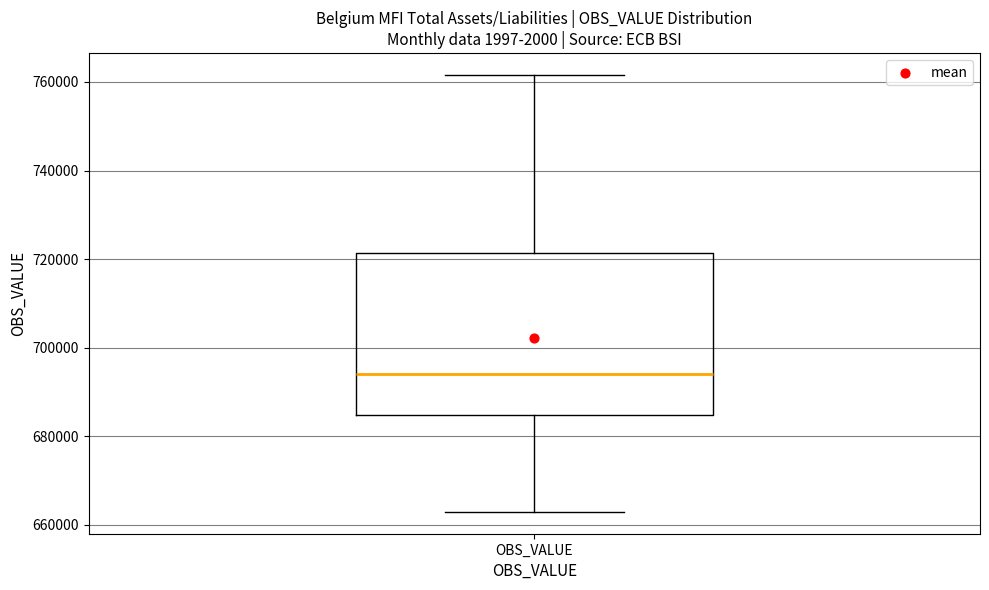

Read this box plot against the y-axis: the position of the median line, the range covered by the box, and the ends of both whiskers. The values are not printed on the chart, so give them approximately, as read against the axis.

median 694000, box 684000 to 722000, whiskers 662000 to 762000